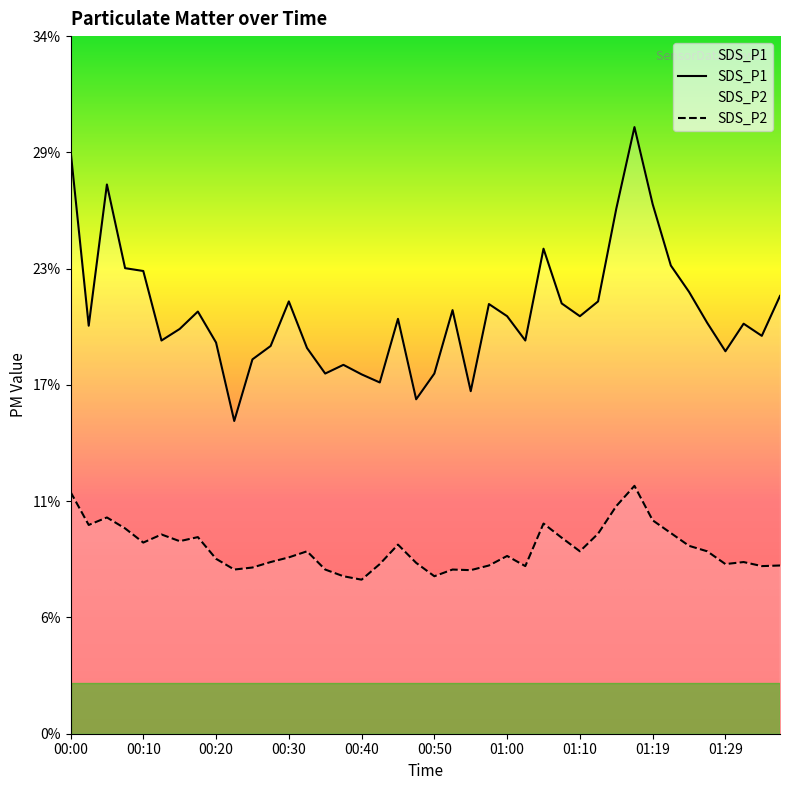

What is the difference between the second highest and minimum values in the SDS_P2 series?

4.3